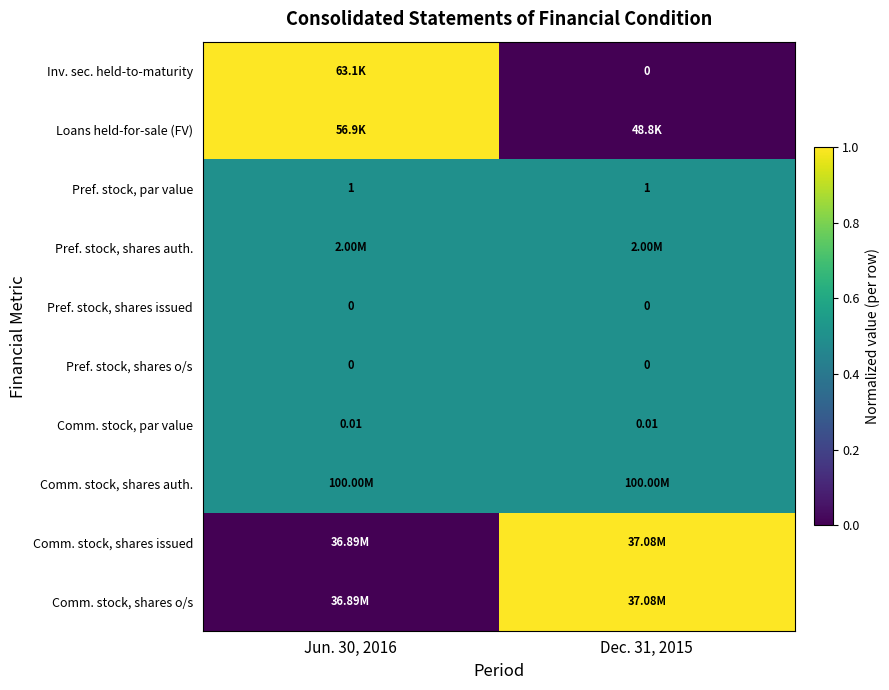

Is the value of Comm. stock, par value at Jun. 30, 2016 greater than the value of Inv. sec. held-to-maturity at Dec. 31, 2015?

Yes